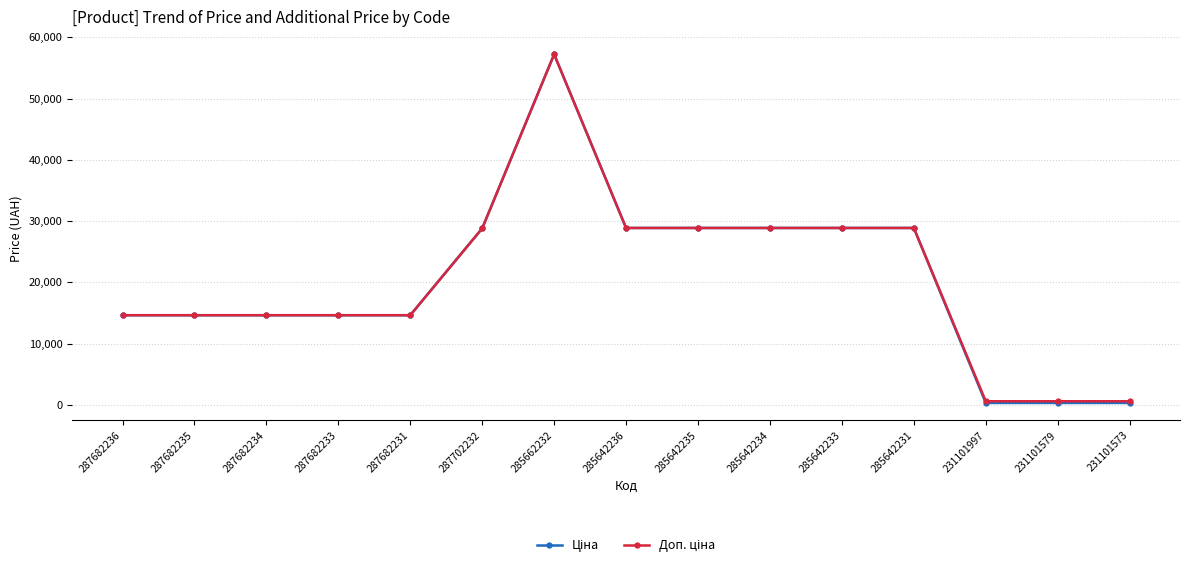

At which category is the sum across all series the highest?

285662232